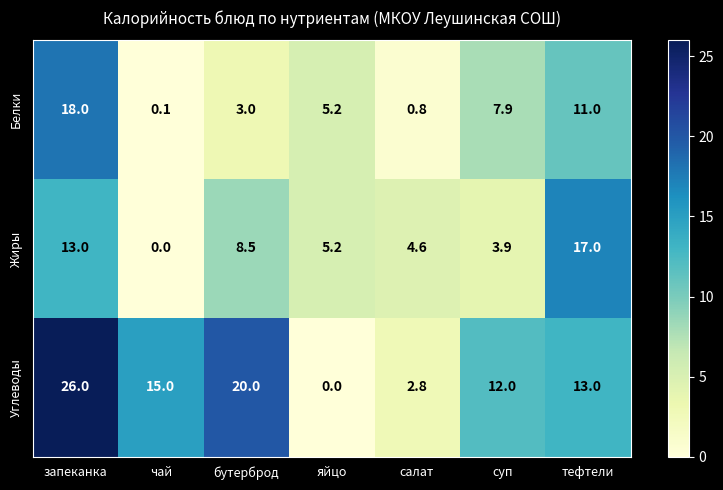

What is the difference between the highest and lowest values at запеканка?

13.0